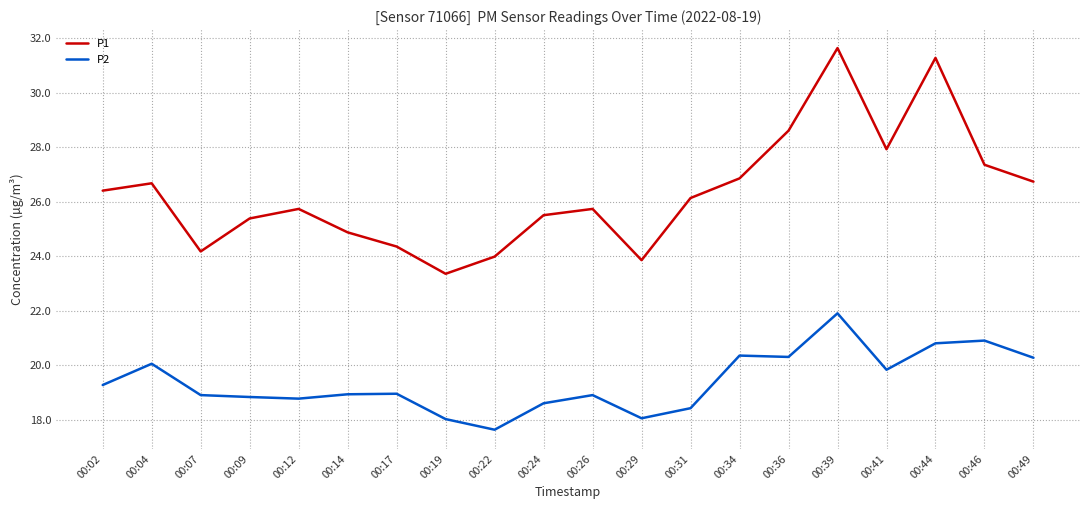

Between 00:14 and 00:41, which series saw the biggest shift?

P1